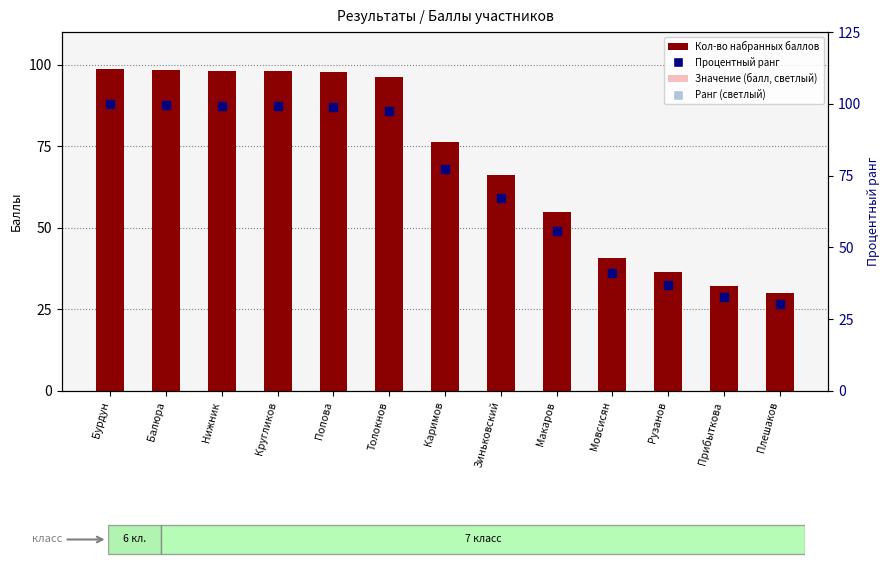

What are all the series names shown in the legend?

Кол-во набранных баллов, Значение (балл), Процентный ранг, Ранг (светлый)